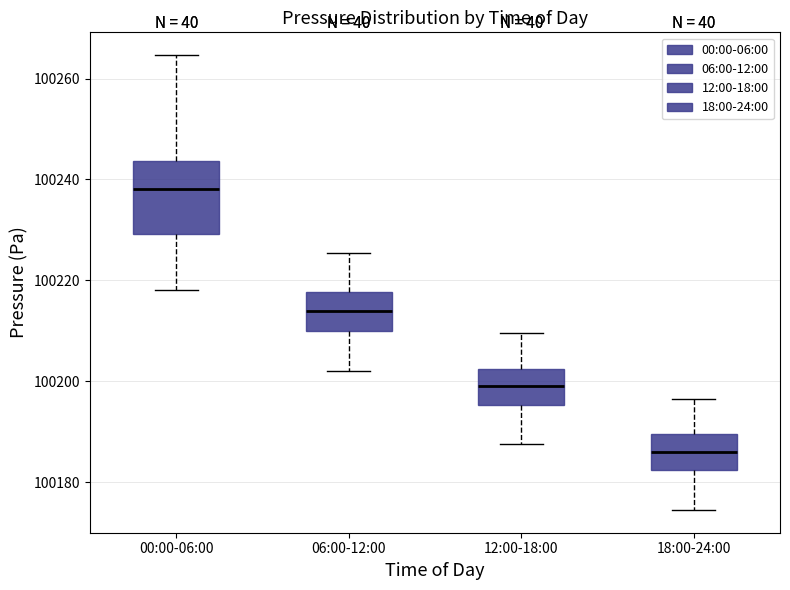

Reading left to right, read every box against the y-axis: the position of its median line, the range the box covers, and the ends of its whiskers. The values are not printed on the chart, so give them approximately, as read against the axis.

00:00-06:00: median 100238, box 100230 to 100244, whiskers 100218 to 100264
06:00-12:00: median 100214, box 100210 to 100218, whiskers 100202 to 100226
12:00-18:00: median 100200, box 100196 to 100202, whiskers 100188 to 100210
18:00-24:00: median 100186, box 100182 to 100190, whiskers 100174 to 100196